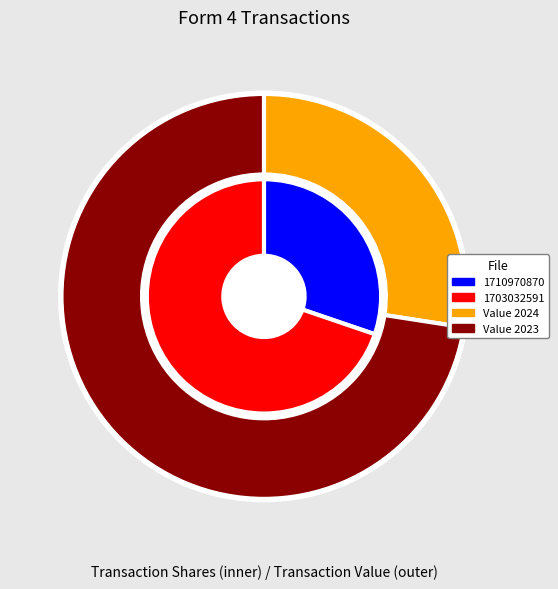

Combined, what portion of the pie is wk-form4_1703032591.xml and wk-form4_1710970870.xml?

100.0%